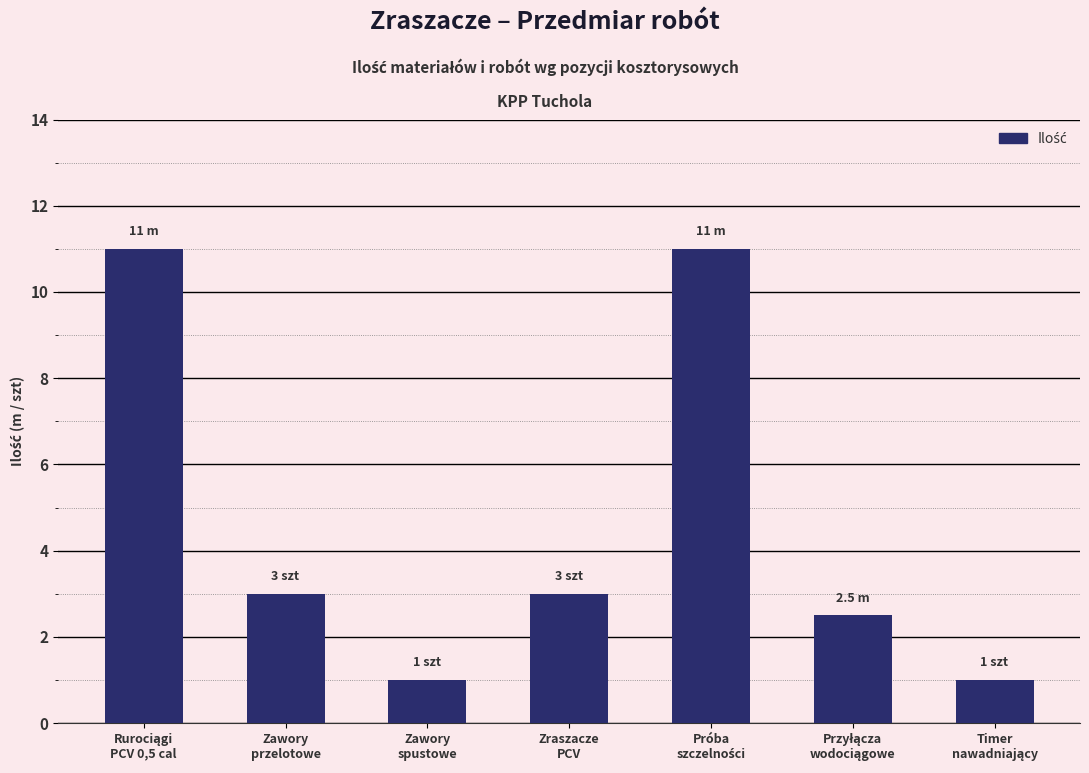

What is the smallest value displayed?

1.0